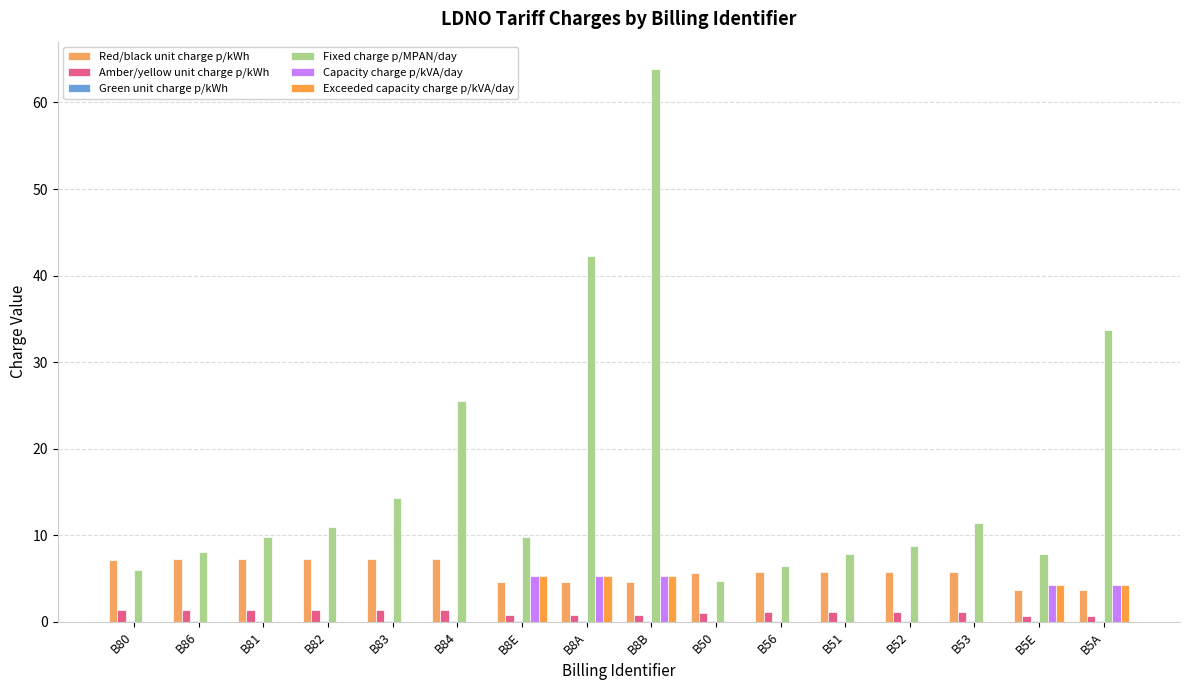

How many groups of bars are there?

16